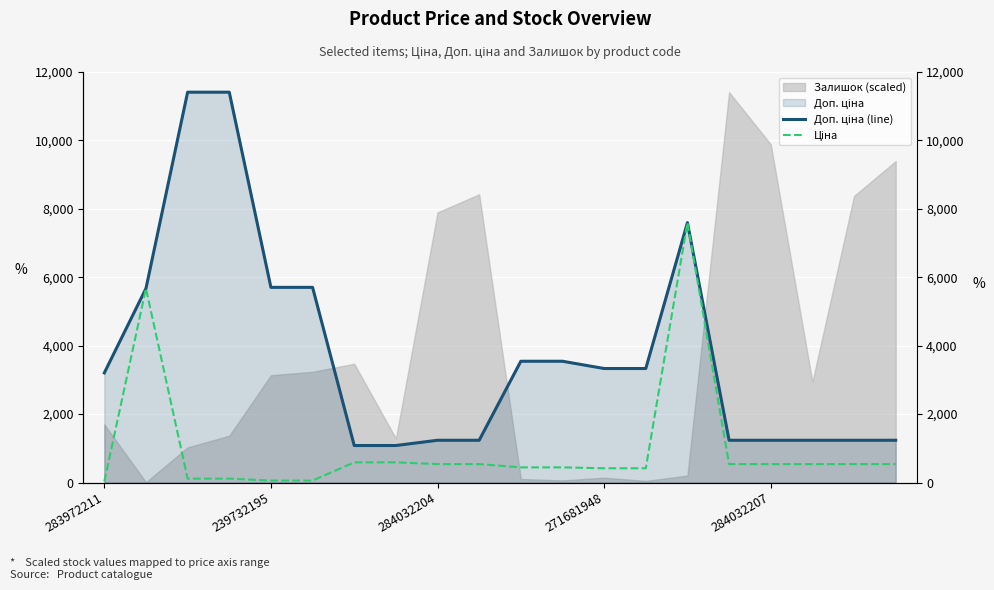

What is the value of the Доп. ціна (line) point at the 3rd from the left?

11410.0